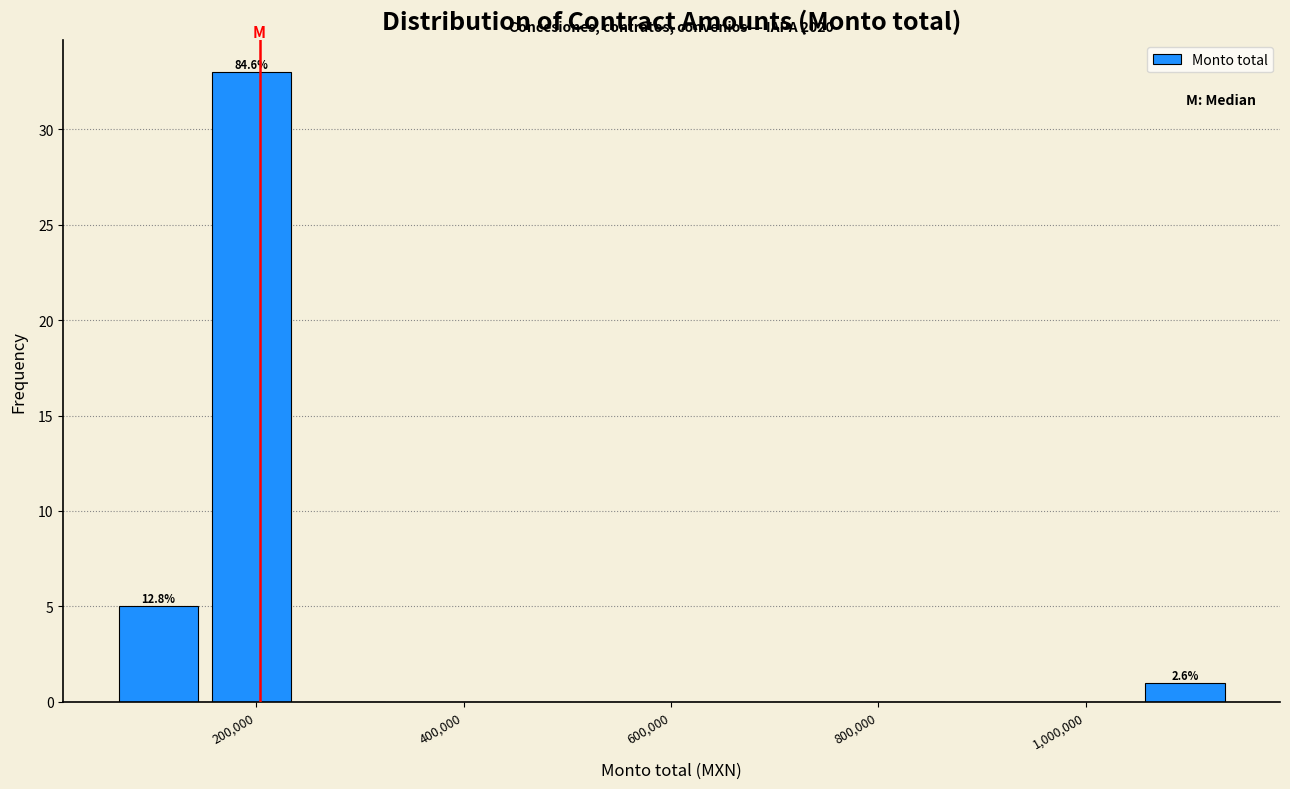

Over which range of the x-axis is the bar tallest?

160000 to 240000